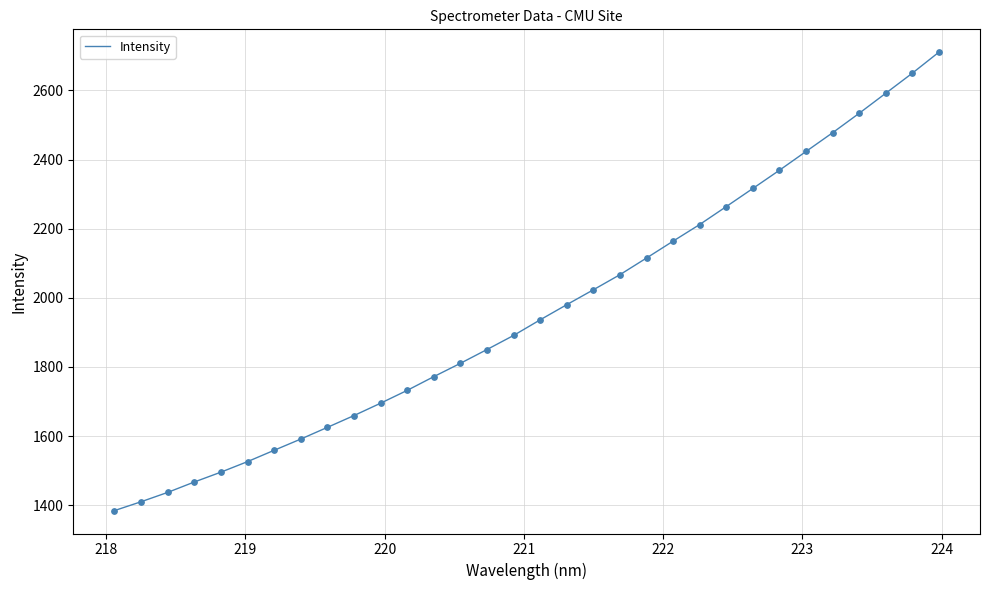

What is the maximum value shown in the chart?

2710.5